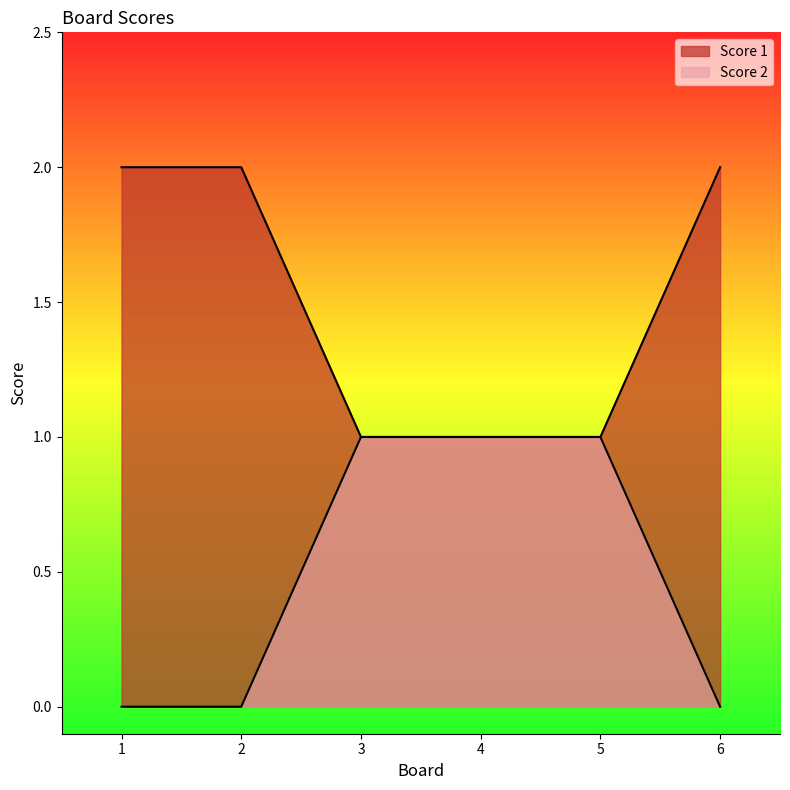

Is the value of Score 1 at 1 greater than the value of Score 2 at 2?

Yes